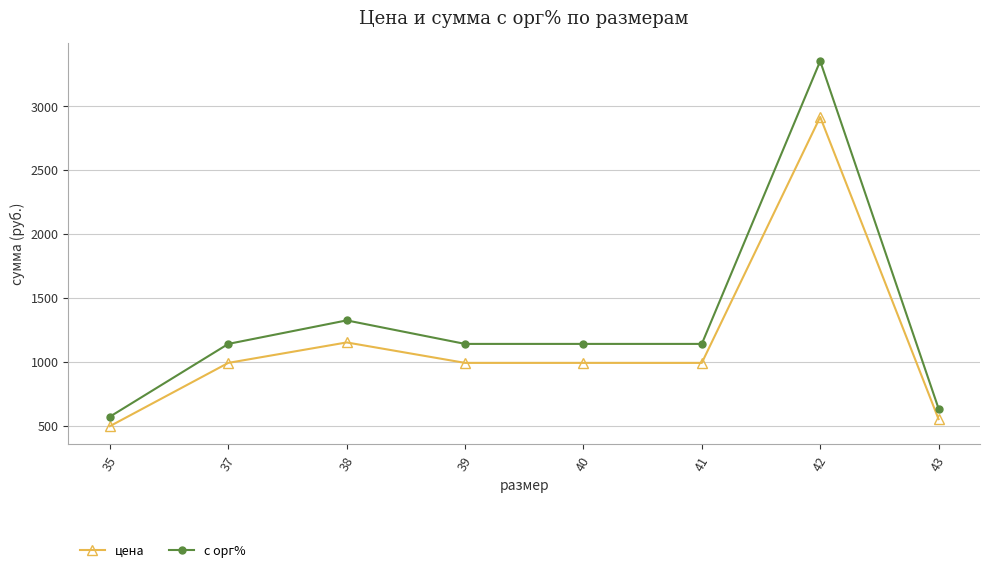

What is the sum of all цена values?

9069.0